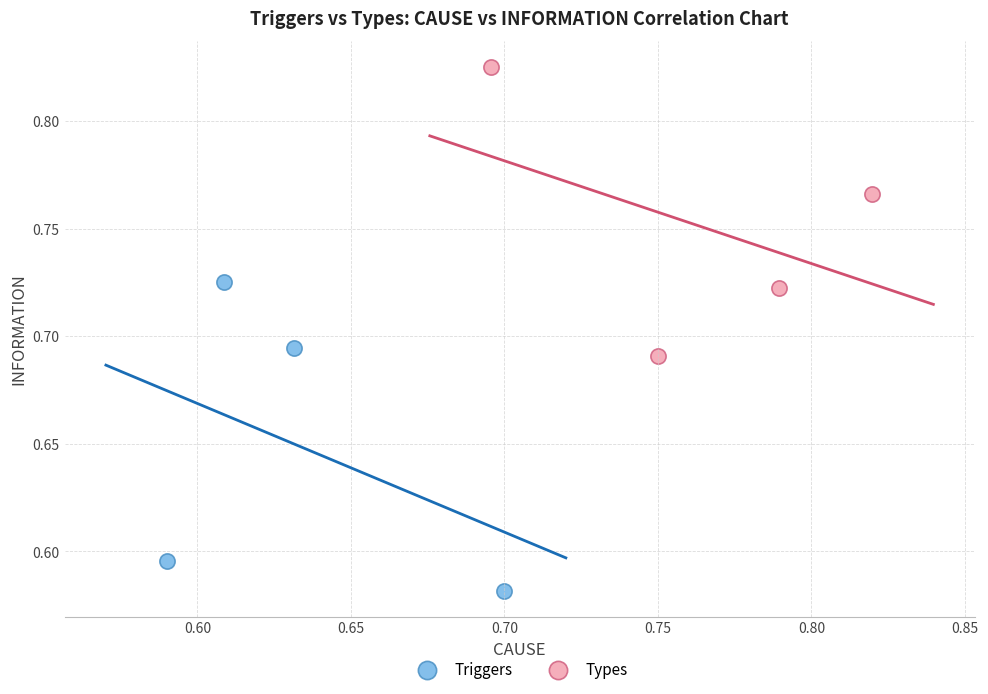

What are all the series names shown in the legend?

Triggers, Types